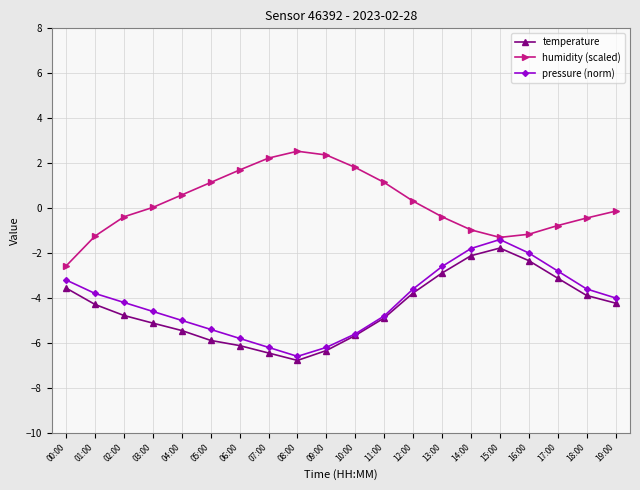

What is the spread (max minus min) of values at 05:00?

7.0